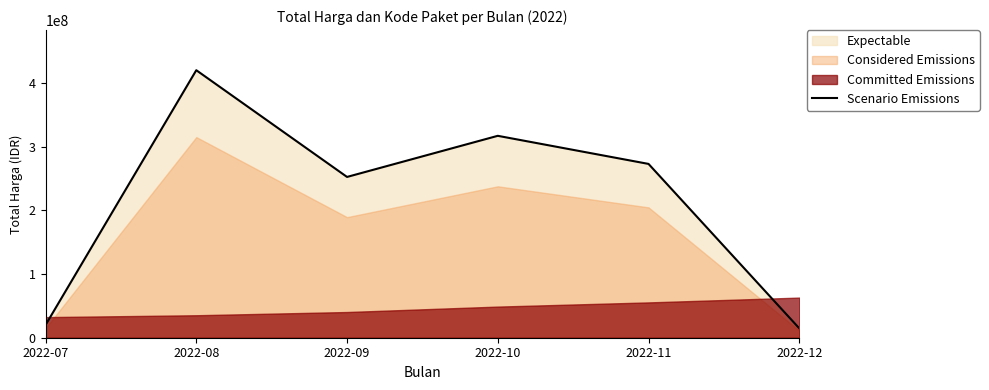

True or false: the data has more than 2 interior local peaks.

False